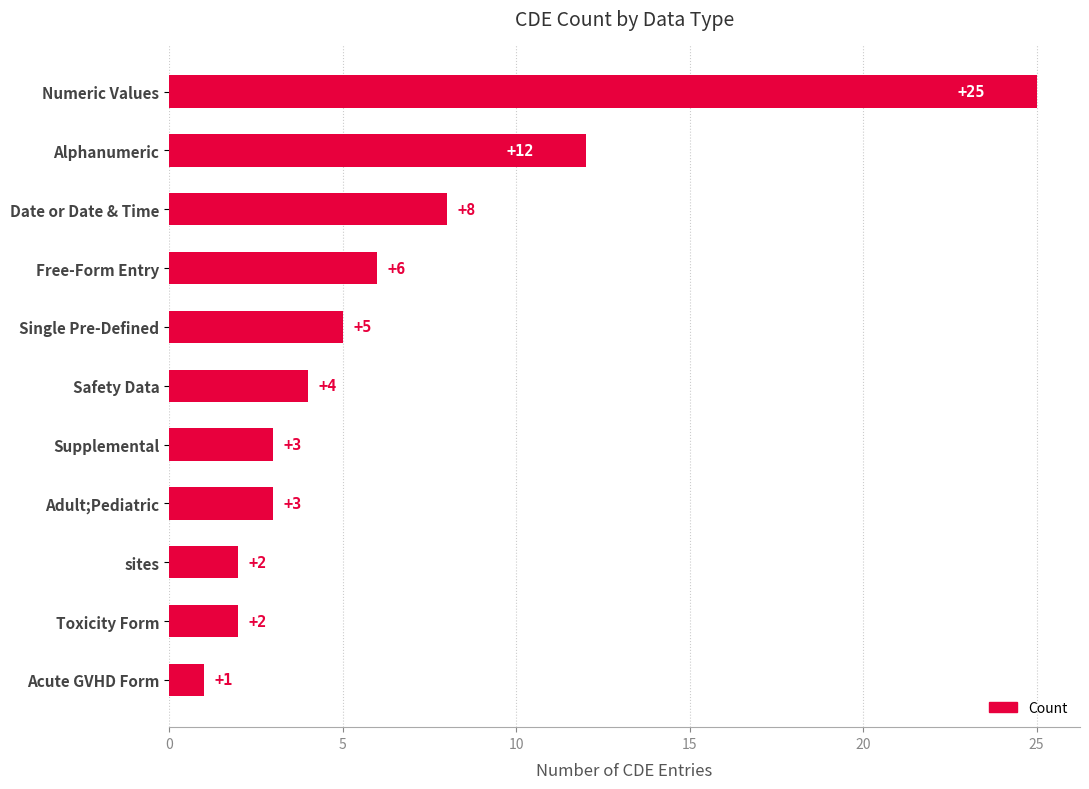

What is the label of the 6th bar from the top?

Safety Data